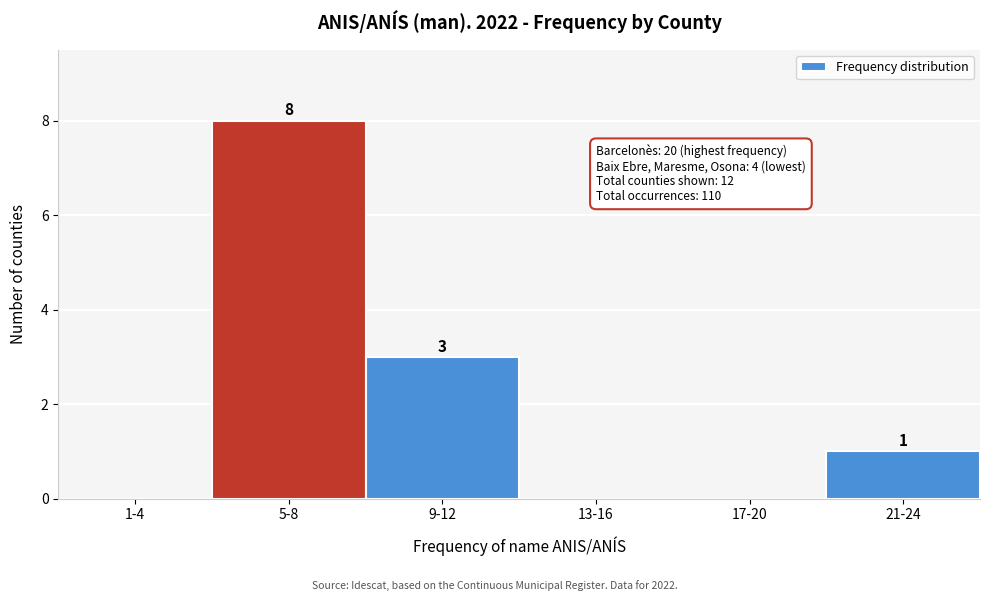

Reading left to right, what are all the values shown in this chart?

1-4=0	5-8=8	9-12=3	13-16=0	17-20=0	21-24=1